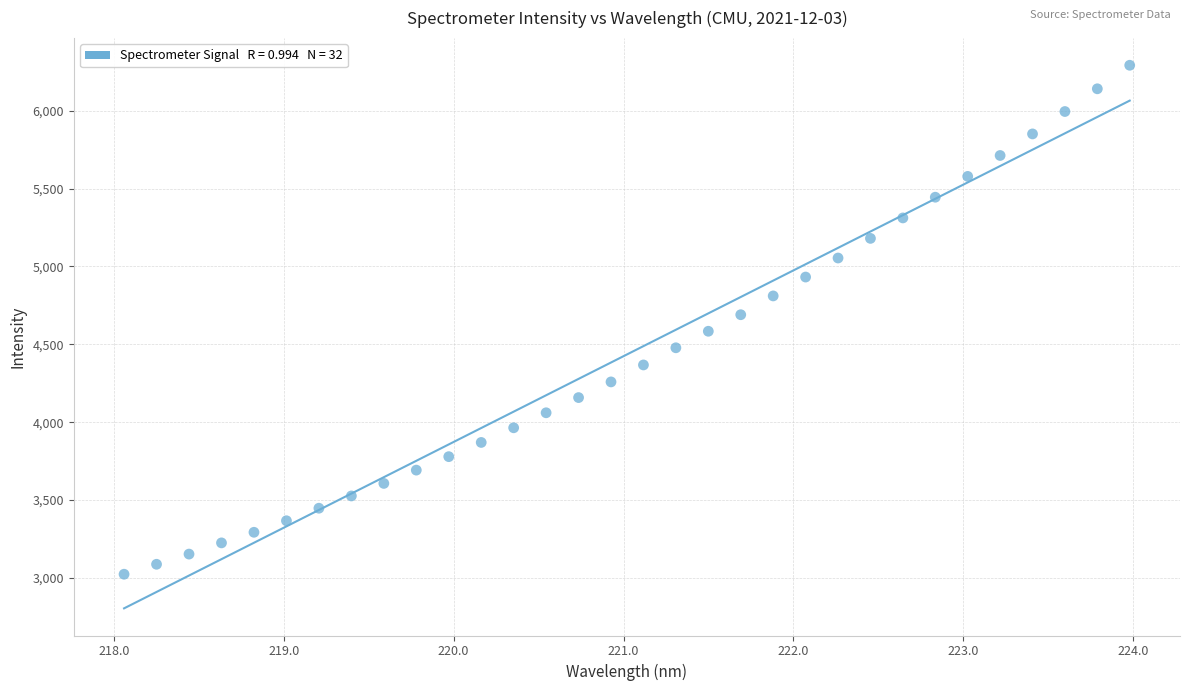

What is the range of Y values (max minus min)?

3268.5